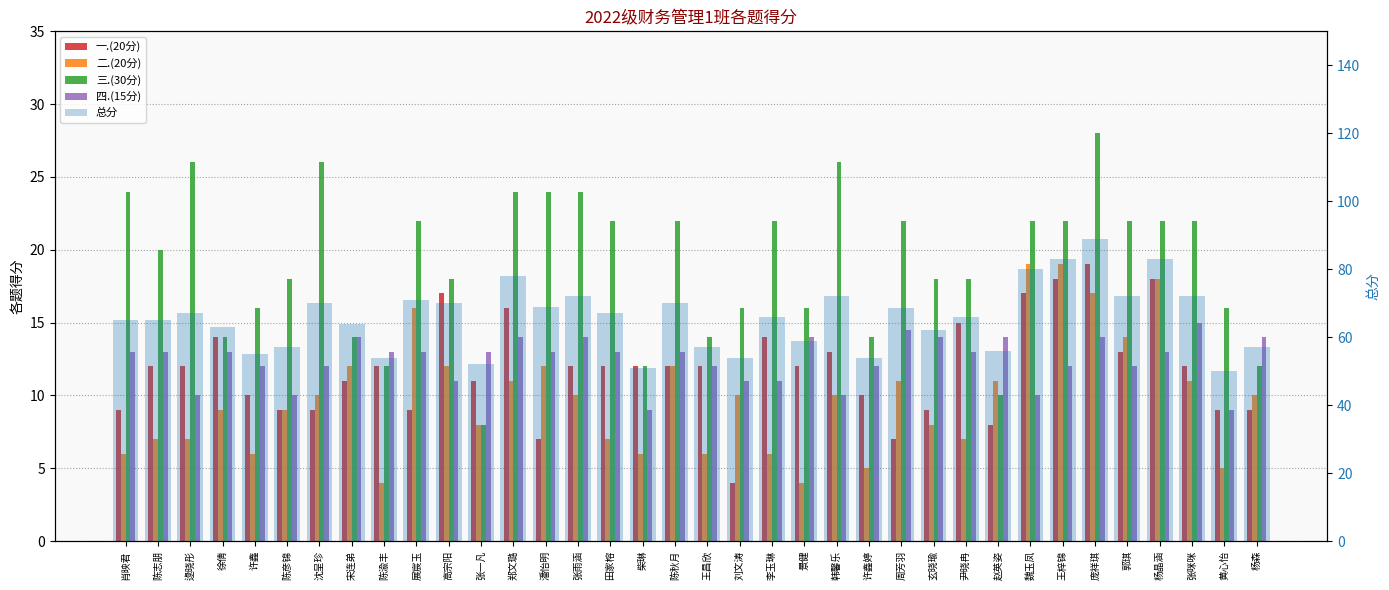

How many data points in 二.(20分) are above 10?

14